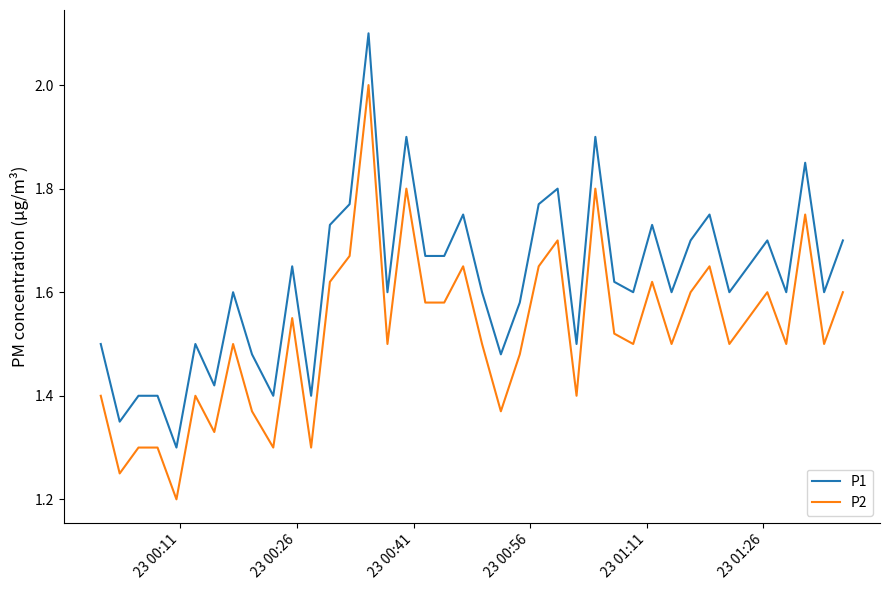

List the series in order of their overall mean, highest first.

P1, P2